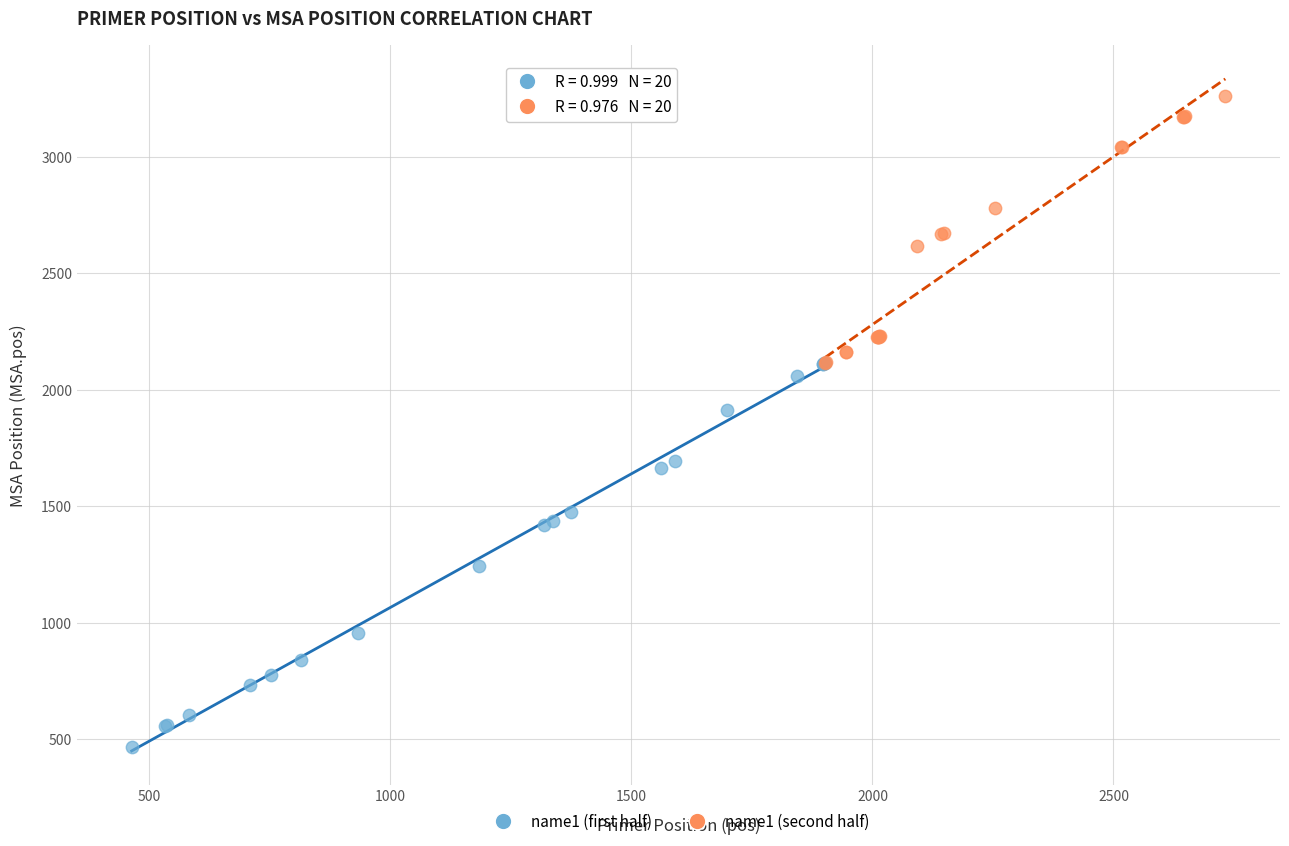

Which series contains the lowest Y value?

name1 (first half)